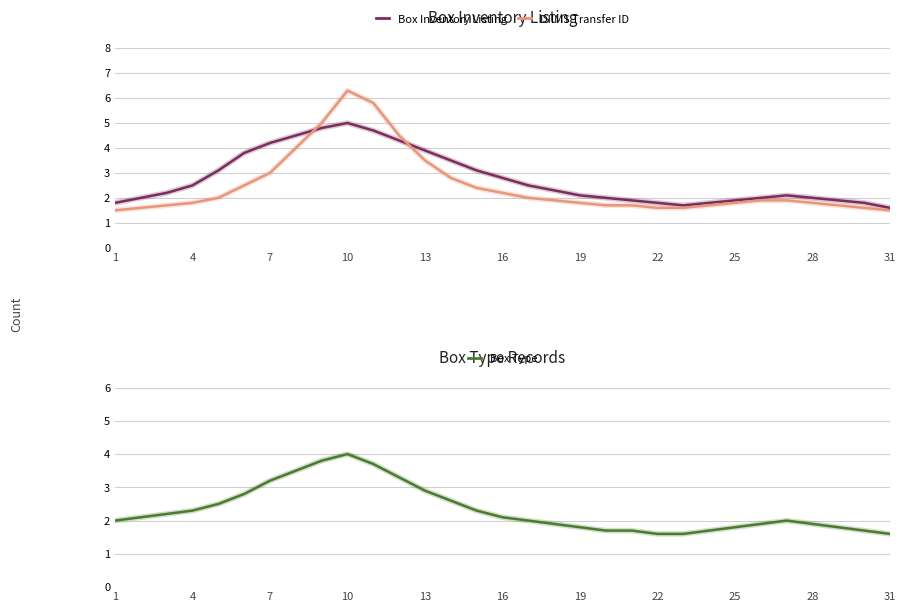

Rank the series by their maximum value, from lowest to highest.

Box Type, Box Inventory Listing, DIIMS Transfer ID